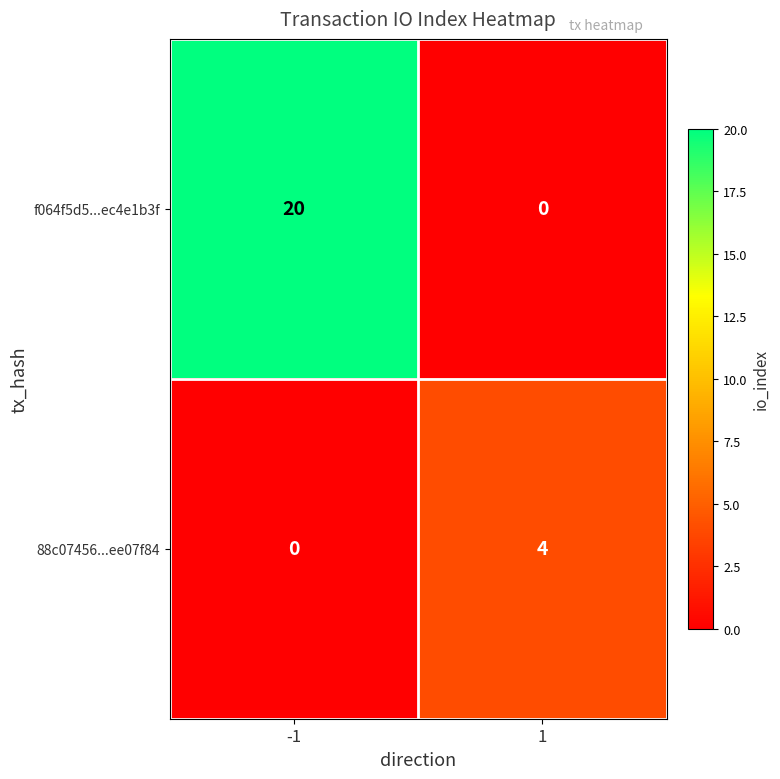

The value of f064f5d5...ec4e1b3f at 1 is 0. True or false?

True